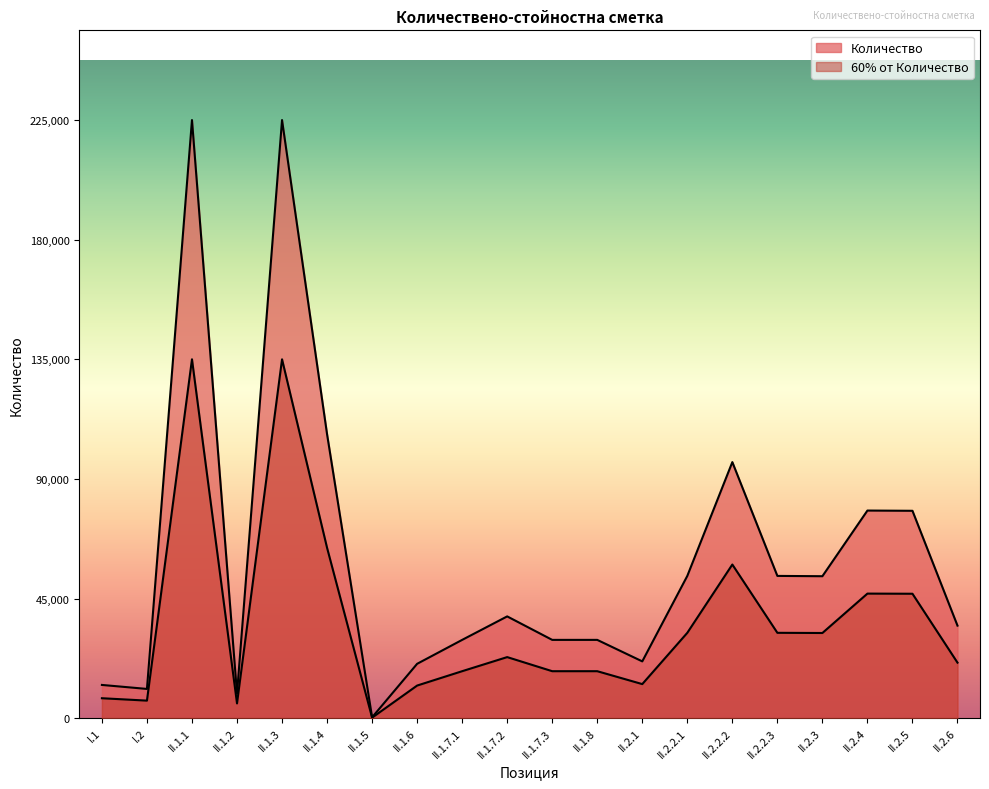

Reading left to right, extract all data points from this chart.

12500	11000	225000	9250	225000	106800	320	20445	29450	38285	29450	29450	21360	53515	96327	53515	53400	78100	78010	34815